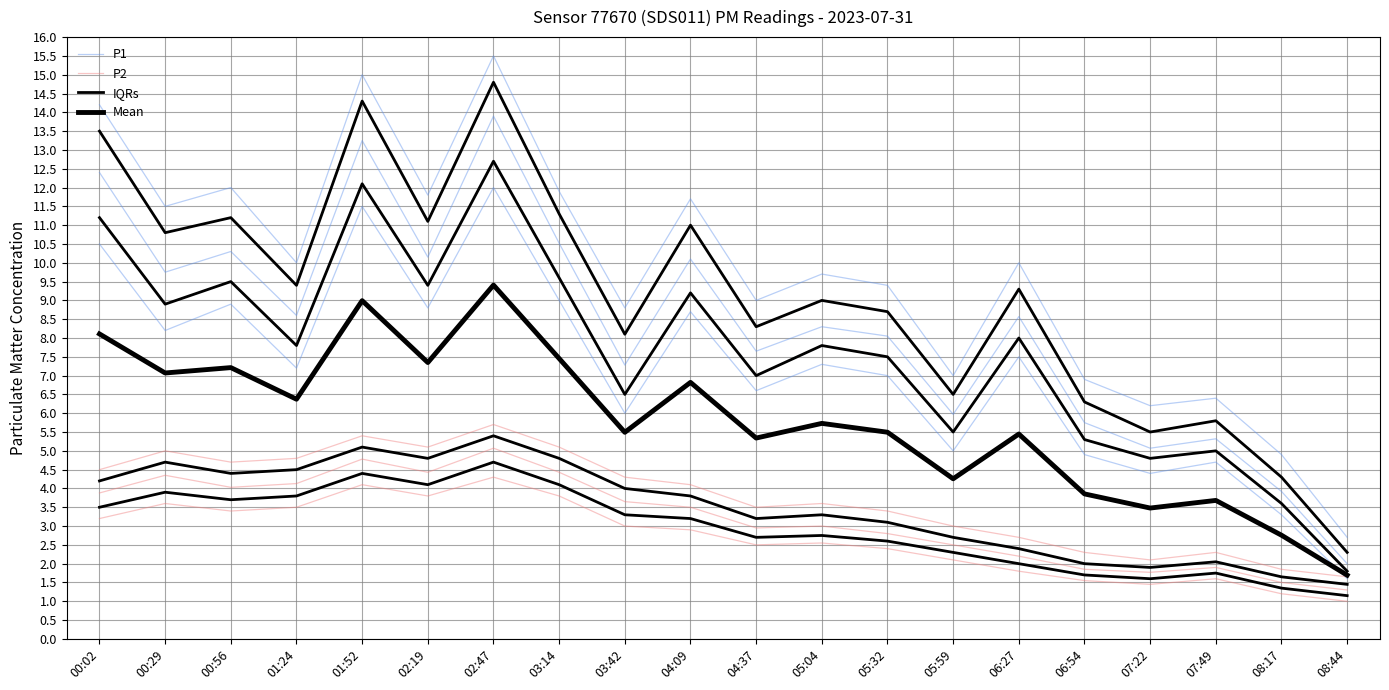

True or false: P1 and IQRs cross at least once.

False